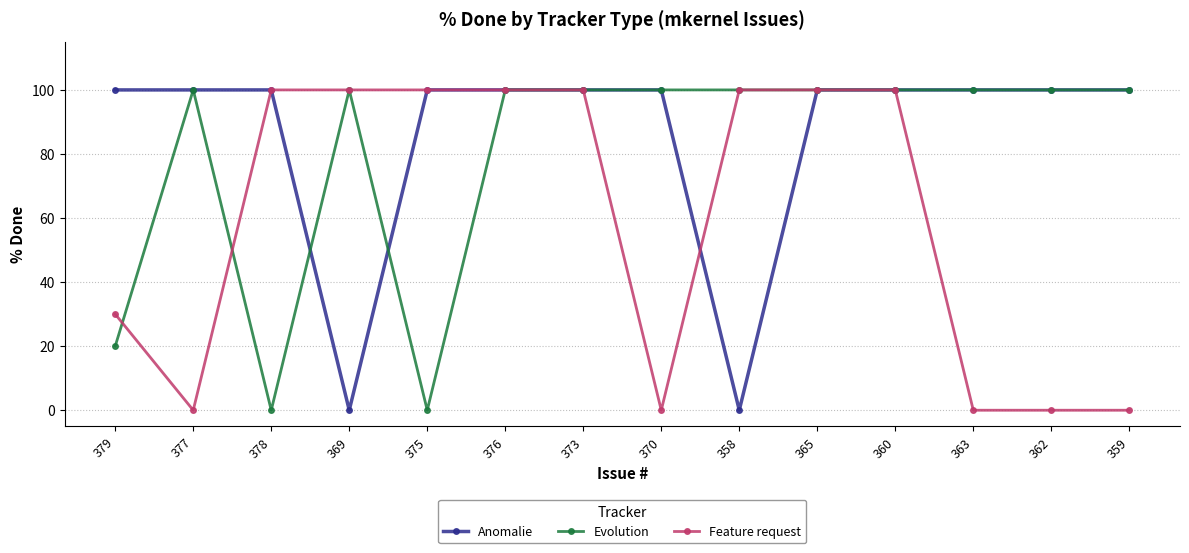

True or false: Evolution has a value of 100 at 370.

True